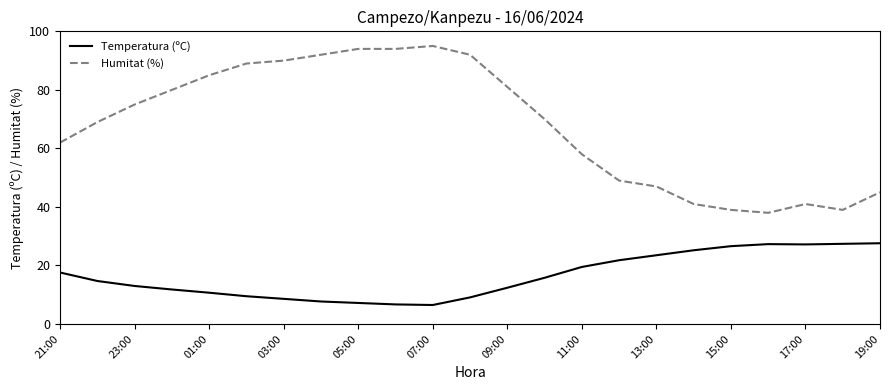

What is the smallest value displayed?

6.5